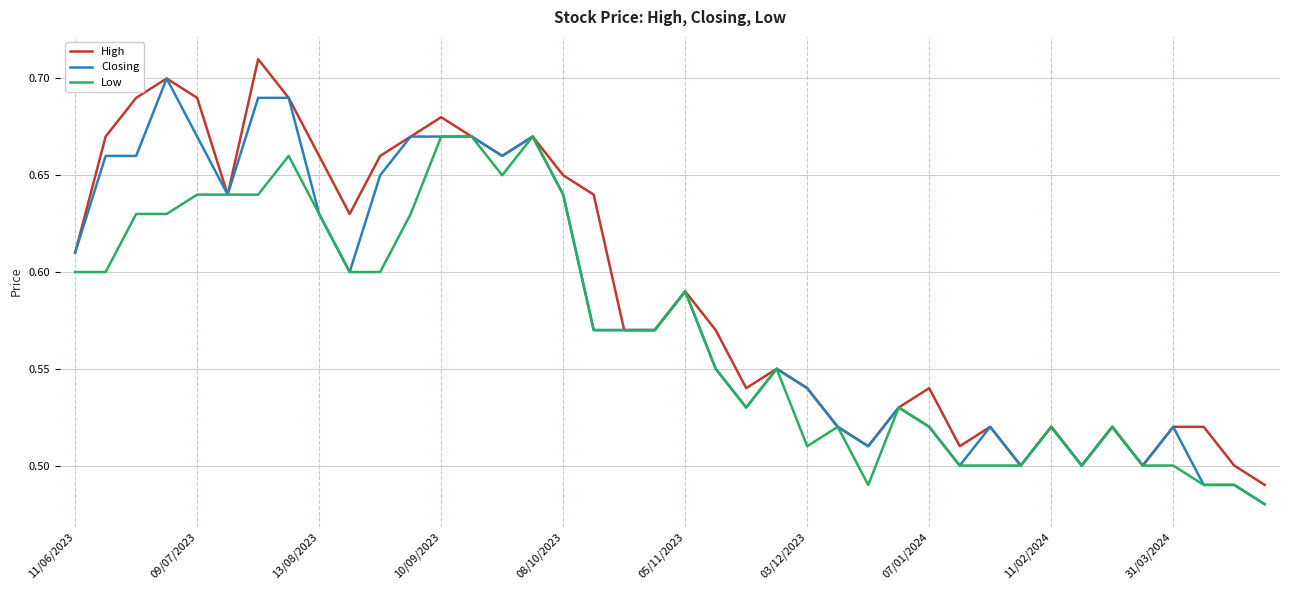

What are all the series names shown in the legend?

High, Closing, Low